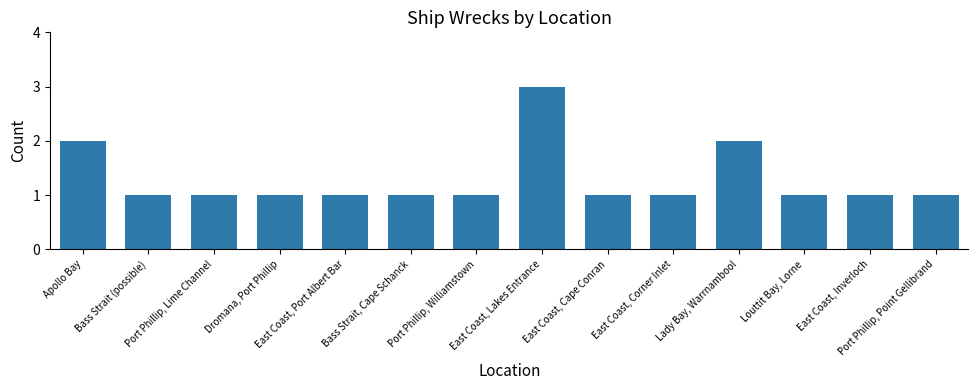

Read the value at Lady Bay, Warrnambool.

2